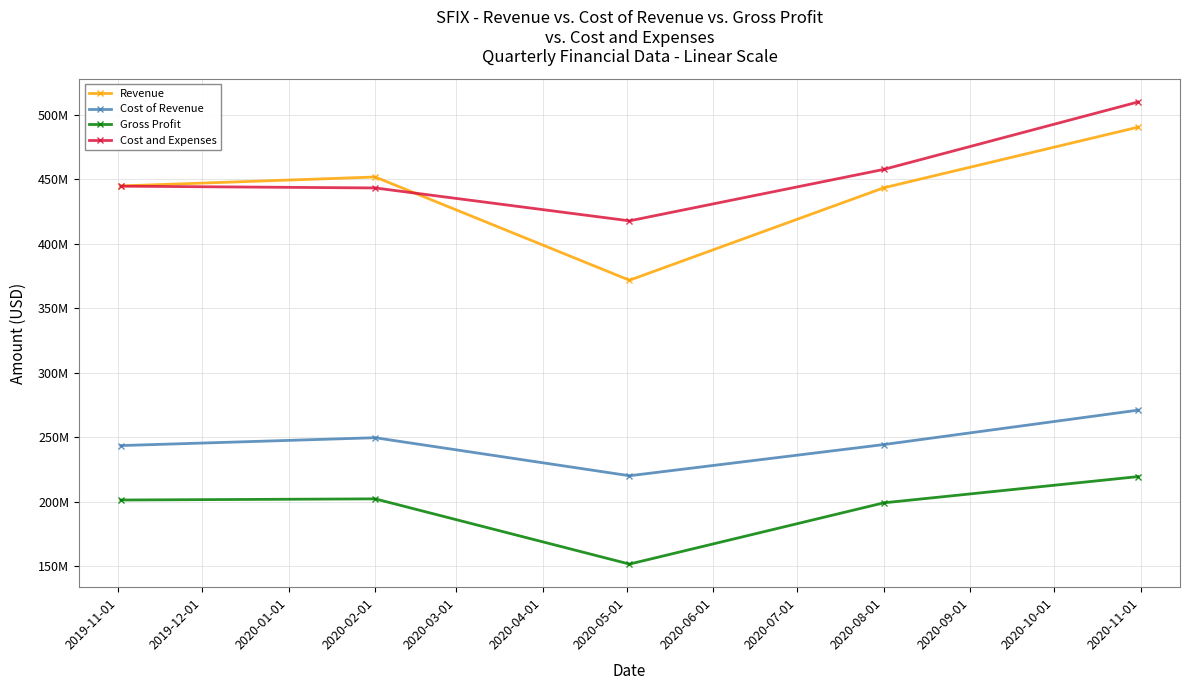

What are all the series names shown in the legend?

Revenue, Cost of Revenue, Gross Profit, Cost and Expenses